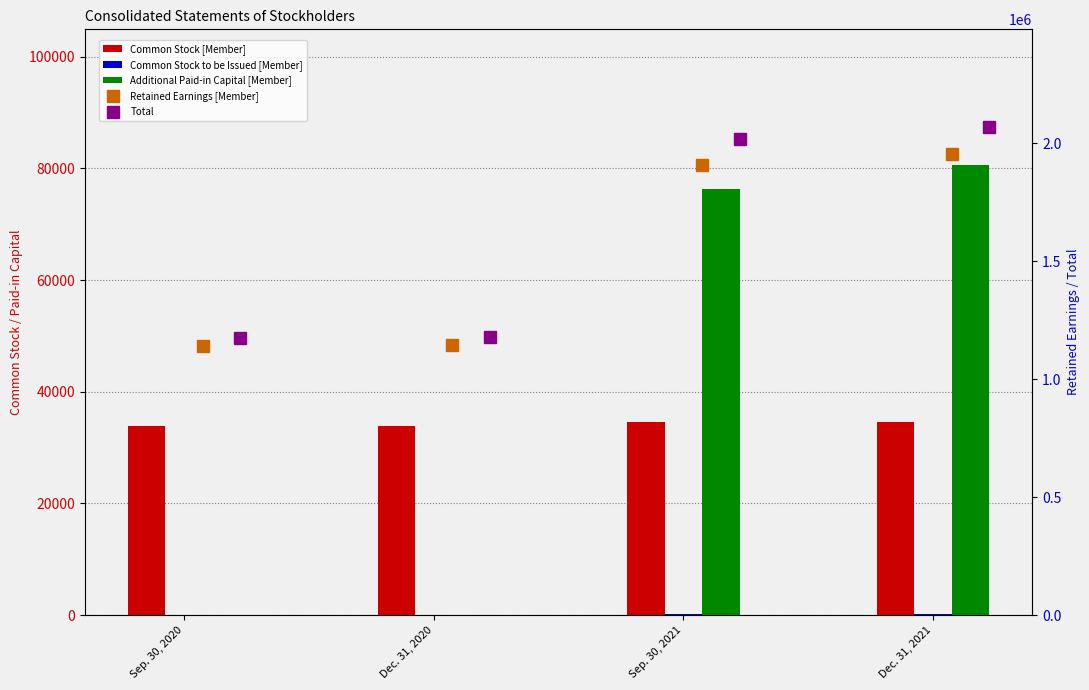

What position from the left is Dec. 31, 2021?

4